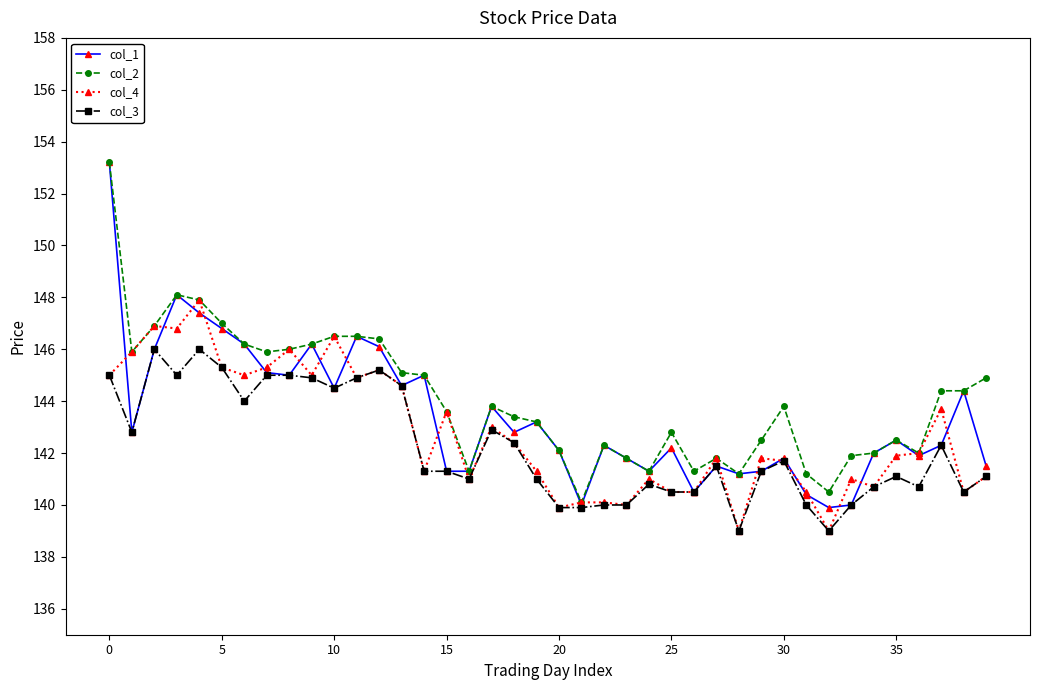

Which series has the widest spread of values?

col_1